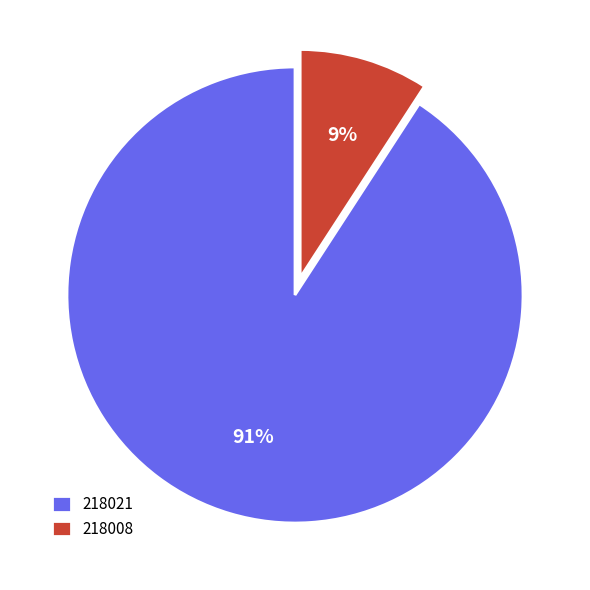

To the nearest percent, what percentage of the pie is 218008?

9%